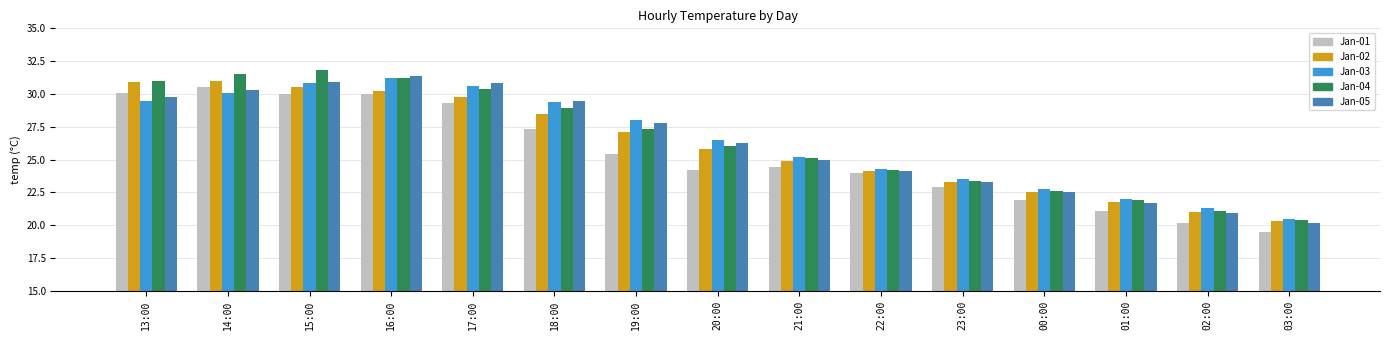

How many data points in Jan-03 are above 26?

8